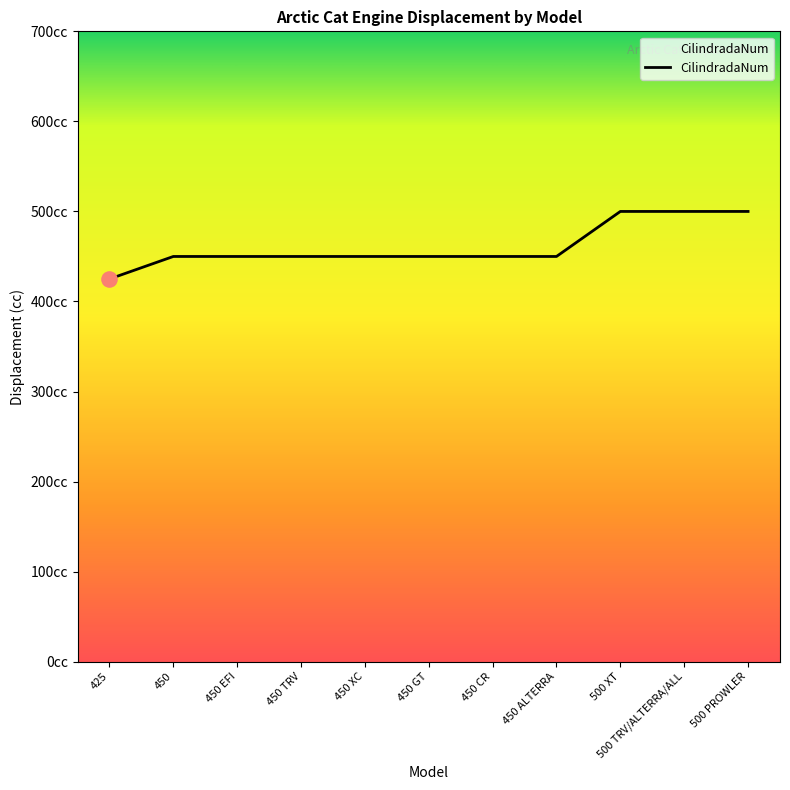

Does the chart have visible grid lines?

No